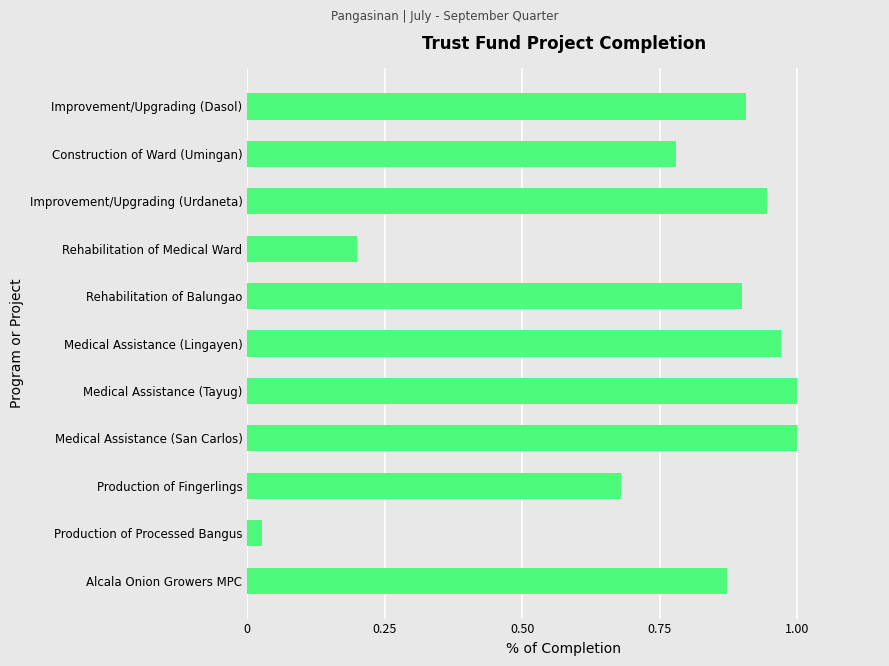

The chart shows a value of 1.1 at Construction of Ward (Umingan). True or false?

False